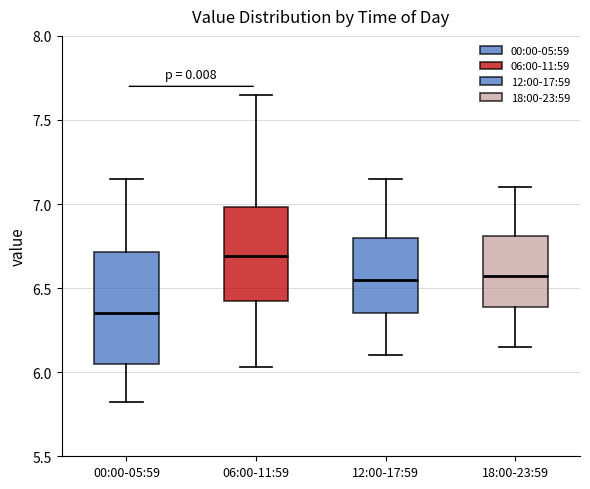

Reading left to right, transcribe this box plot: for each box, give where its median line is, the range the box spans, and where its two whiskers end, as read against the y-axis. The values are not printed on the chart, so give them approximately, as read against the axis.

00:00-05:59: median 6.35, box 6.05 to 6.70, whiskers 5.80 to 7.15
06:00-11:59: median 6.70, box 6.40 to 7.00, whiskers 6.05 to 7.65
12:00-17:59: median 6.55, box 6.35 to 6.80, whiskers 6.10 to 7.15
18:00-23:59: median 6.60, box 6.40 to 6.80, whiskers 6.15 to 7.10